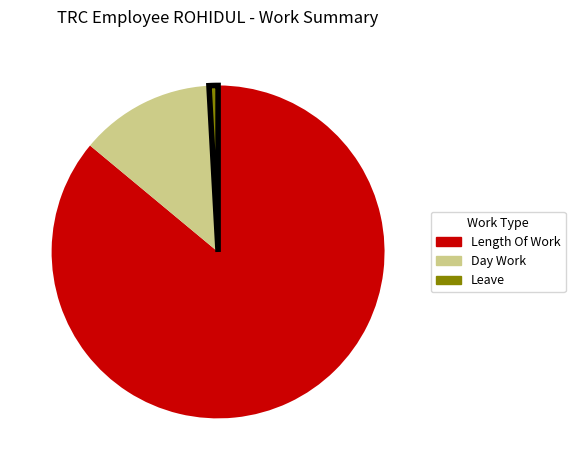

Does any single category account for the majority?

Yes